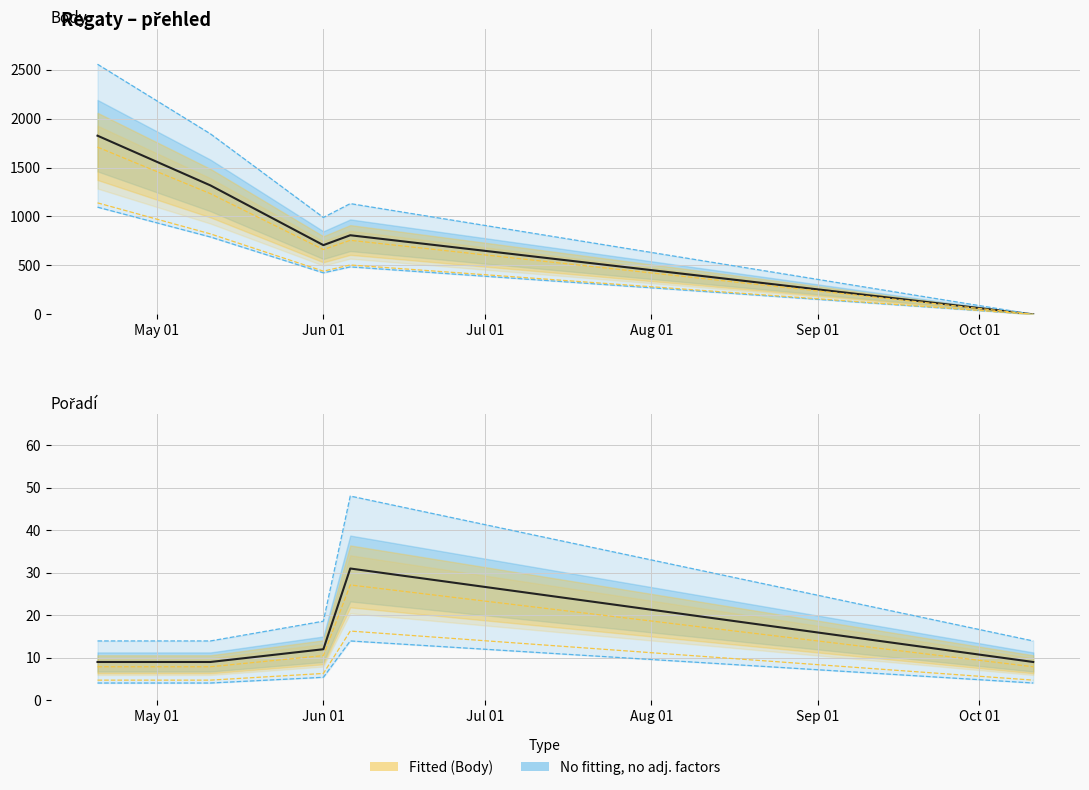

Is this an area chart (filled region under the line)?

No